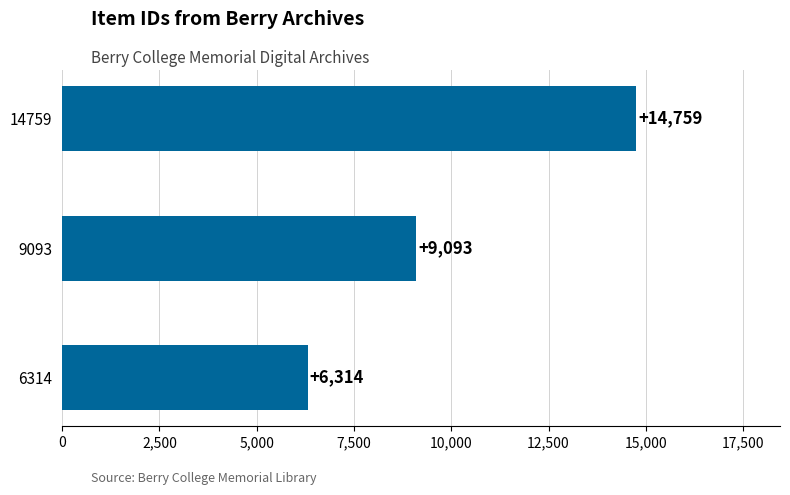

What is the sum of all values?

30166